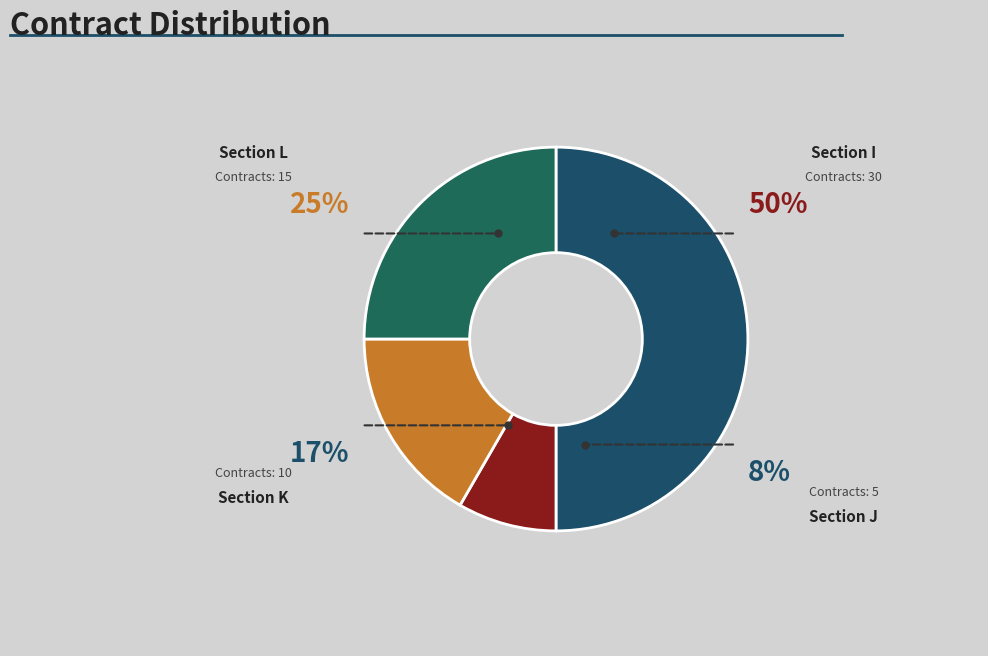

What is the smallest slice in the pie chart?

J